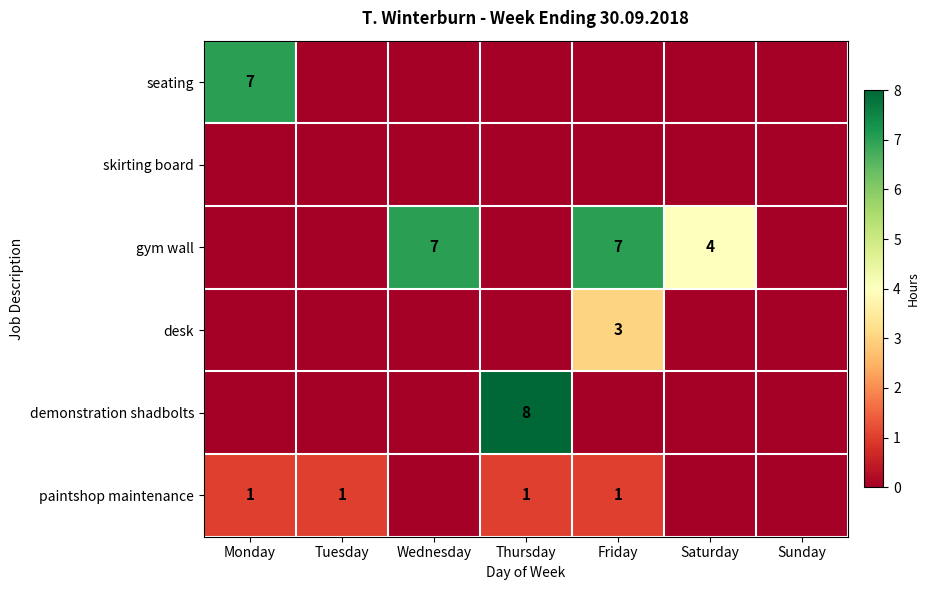

The demonstration shadbolts series shows 5 at Thursday. True or false?

False